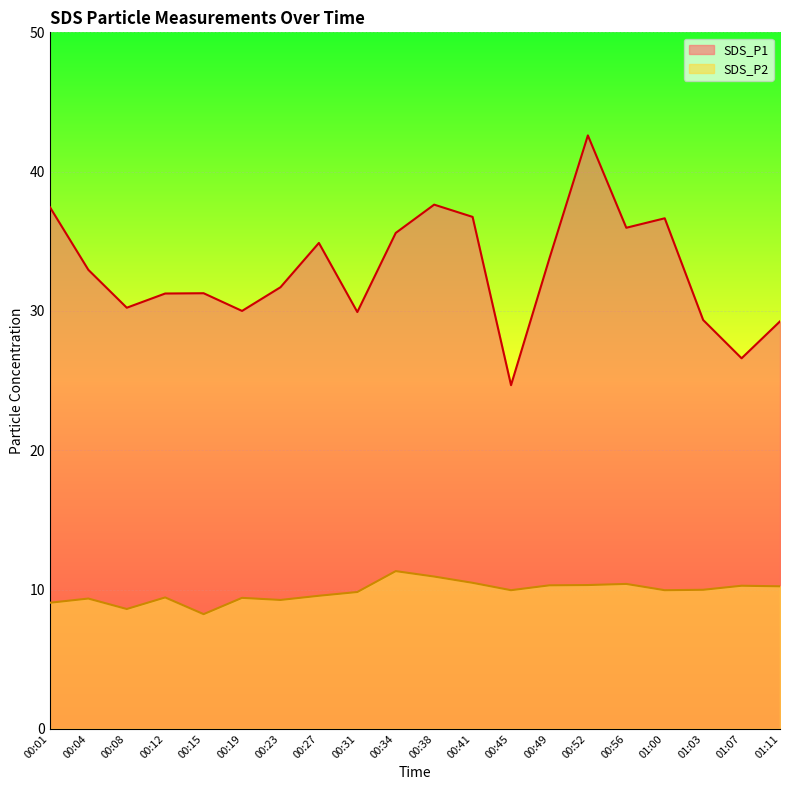

In SDS_P2, how many points are higher than both neighbors (excluding endpoints)?

6